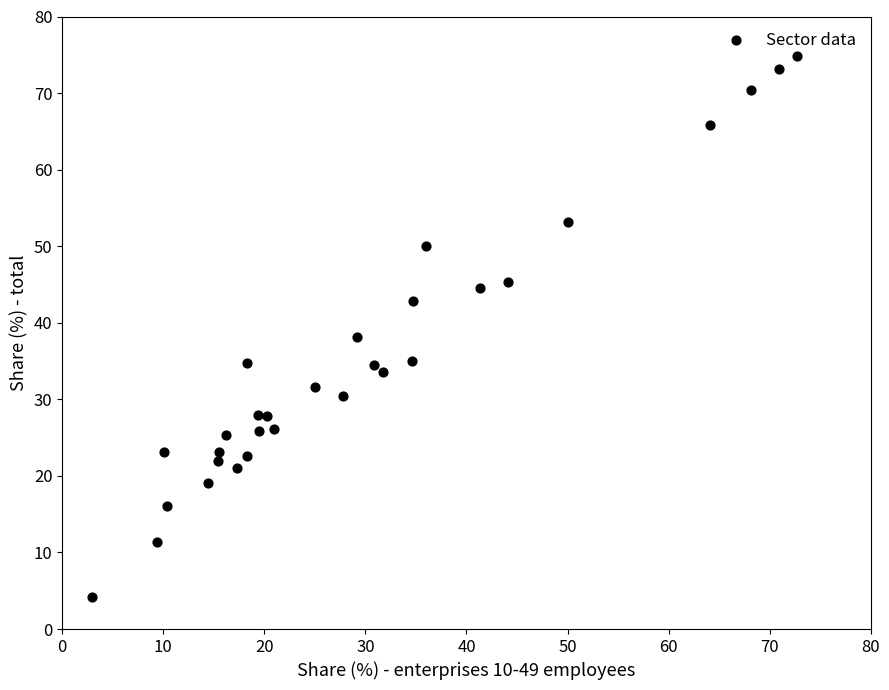

What Y value in the scatter plot is closest to 39?

38.1